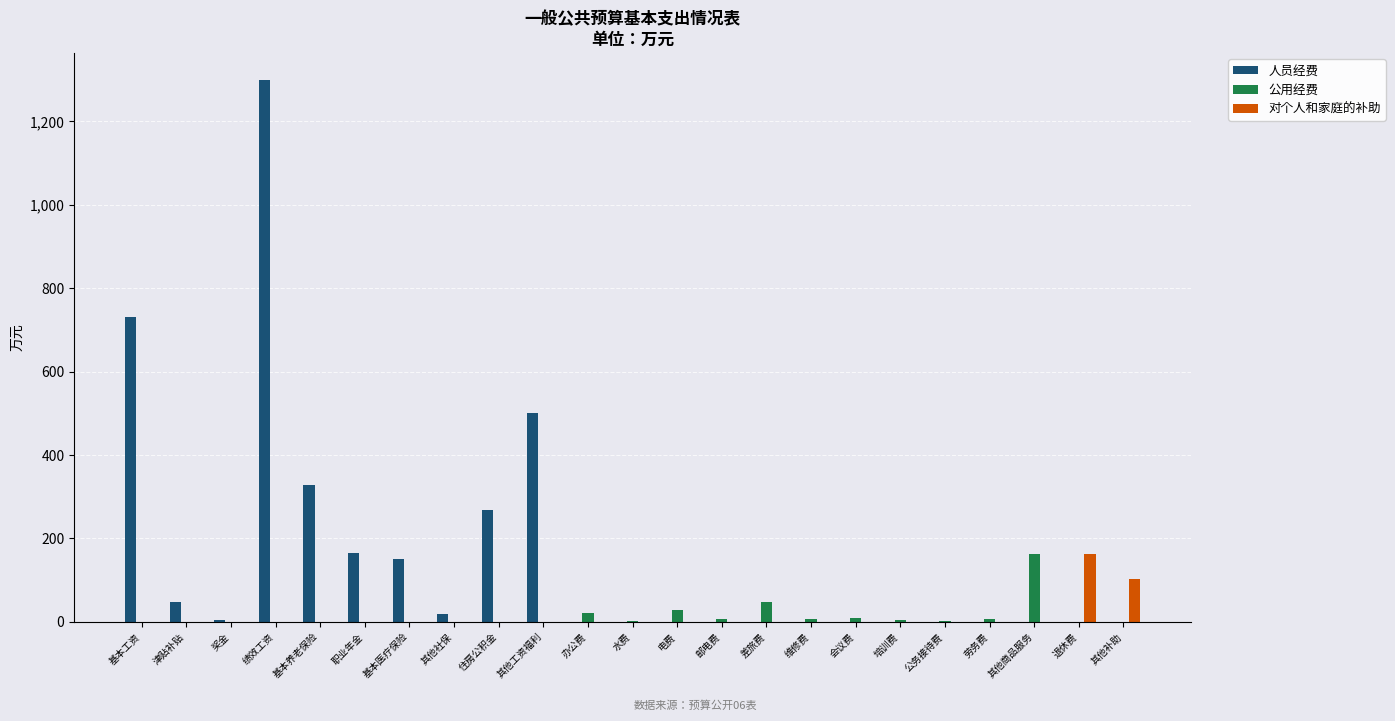

Count the number of categories in the chart.

23